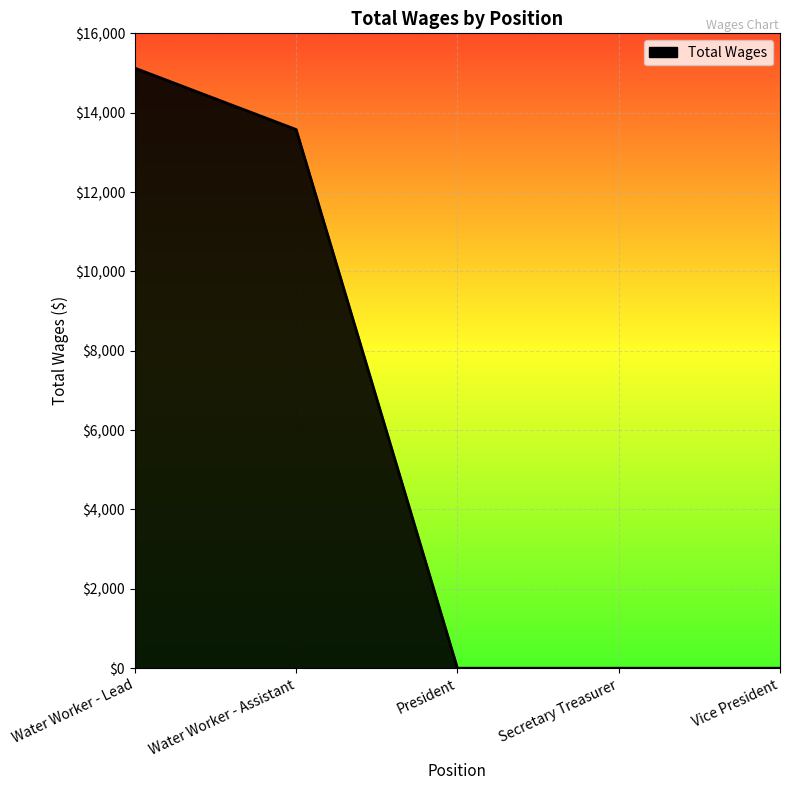

Reading right to left, list all the values displayed in this chart.

0	0	0	13575	15123